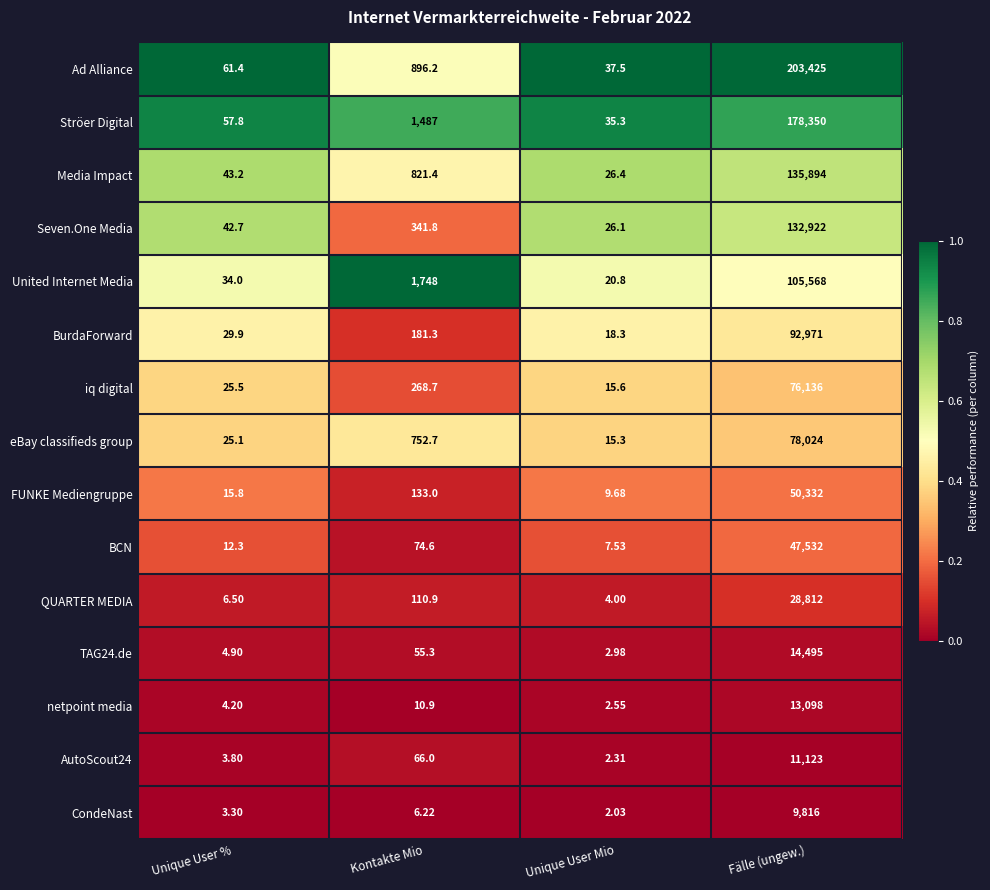

Rank the series by their maximum value, from highest to lowest.

Ad Alliance, Ströer Digital, Media Impact, Seven.One Media, United Internet Media, BurdaForward, eBay classifieds group, iq digital, FUNKE Mediengruppe, BCN, QUARTER MEDIA, TAG24.de, netpoint media, AutoScout24, CondeNast